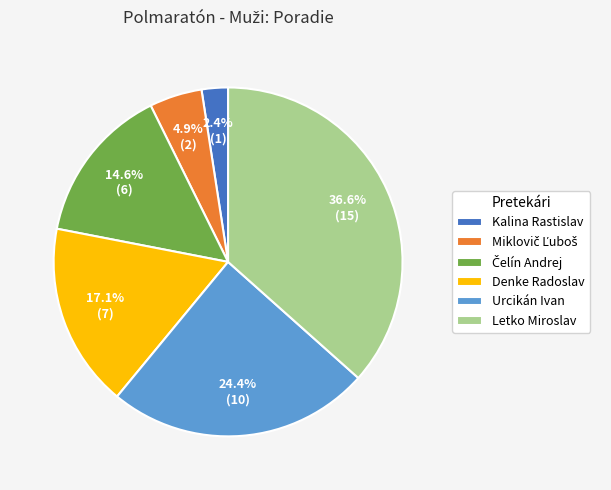

Does any single category account for the majority?

No